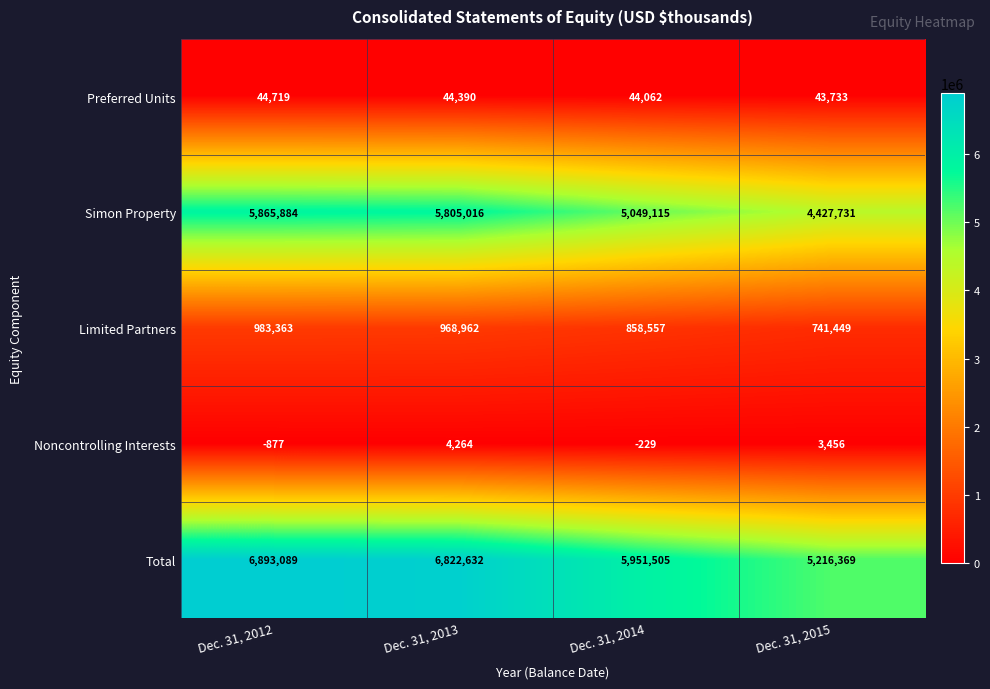

At which category does the chart reach its minimum across all series?

Dec. 31, 2012